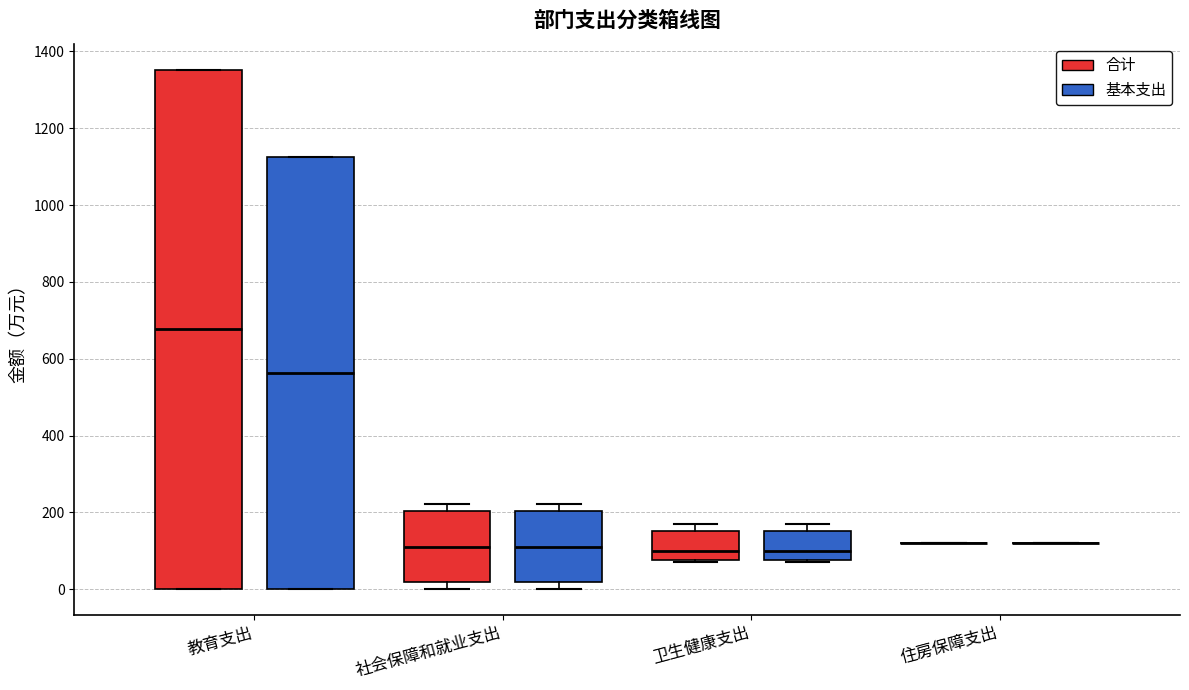

Where does the median line of the box for 社会保障和就业支出 (合计) sit on the y-axis? The values are not printed on the chart, so give them approximately, as read against the axis.

120